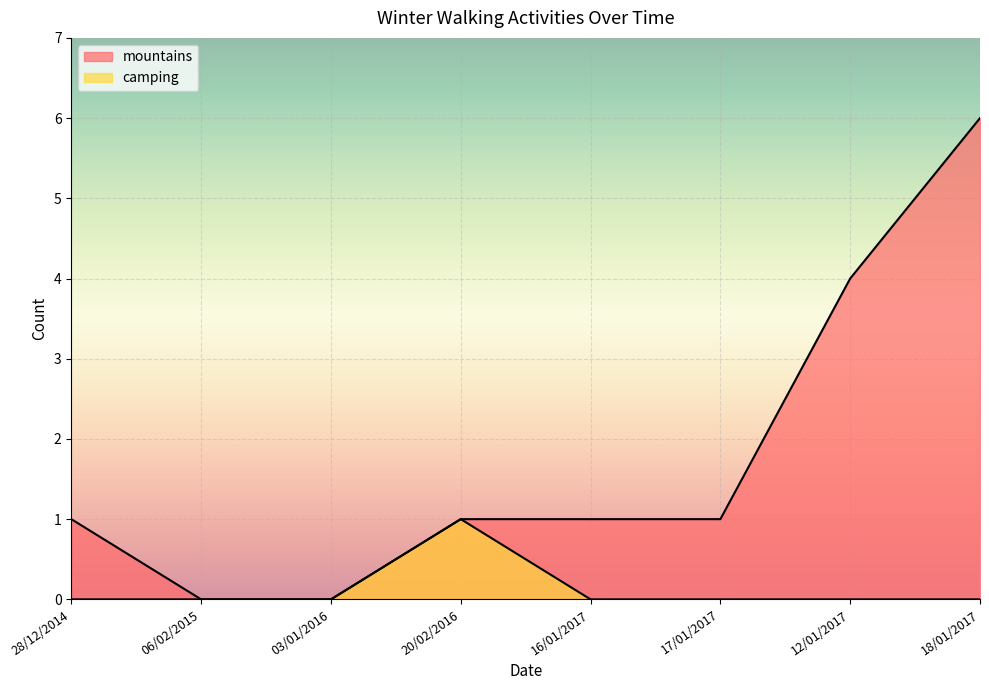

At which category is the sum across all series the highest?

18/01/2017